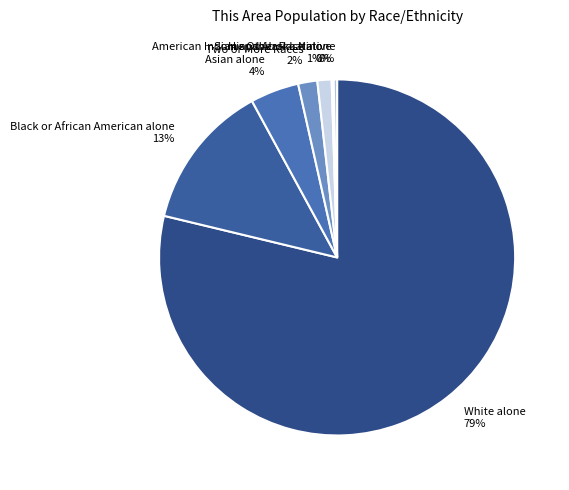

Which category has the biggest portion of the pie?

White alone